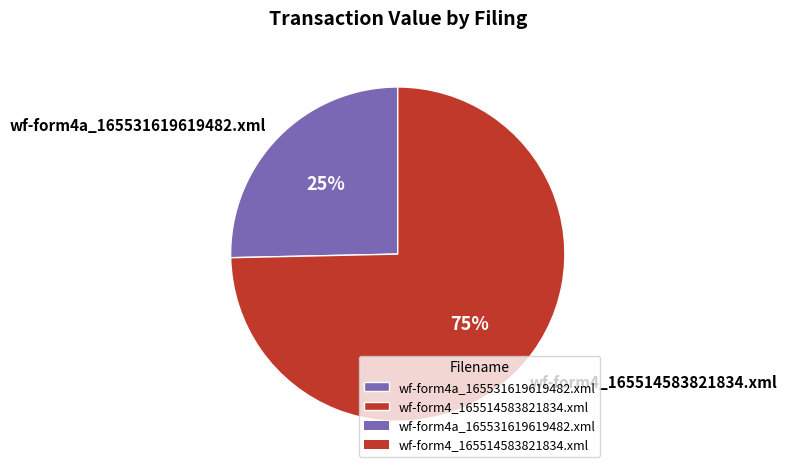

Approximately how many times larger is the value at wf-form4a_165531619619482.xml compared to wf-form4_165514583821834.xml?

0.3